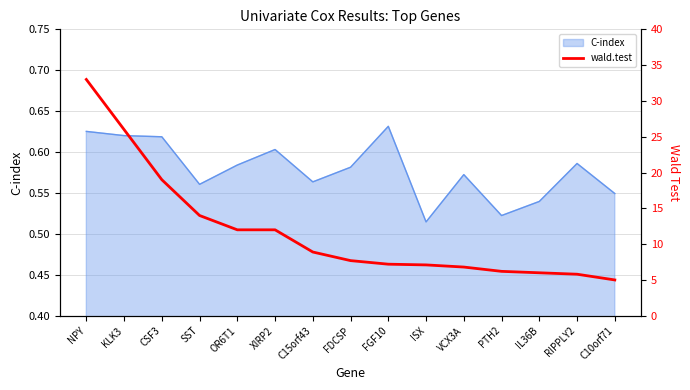

What is the sum of all values?

176.7